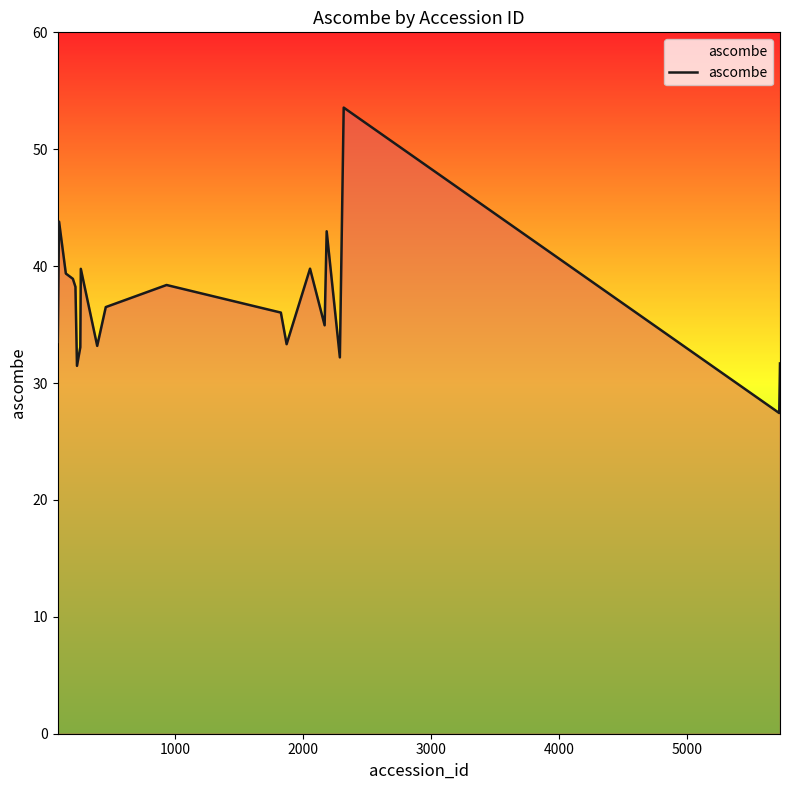

What is the minimum value shown in the chart?

27.4